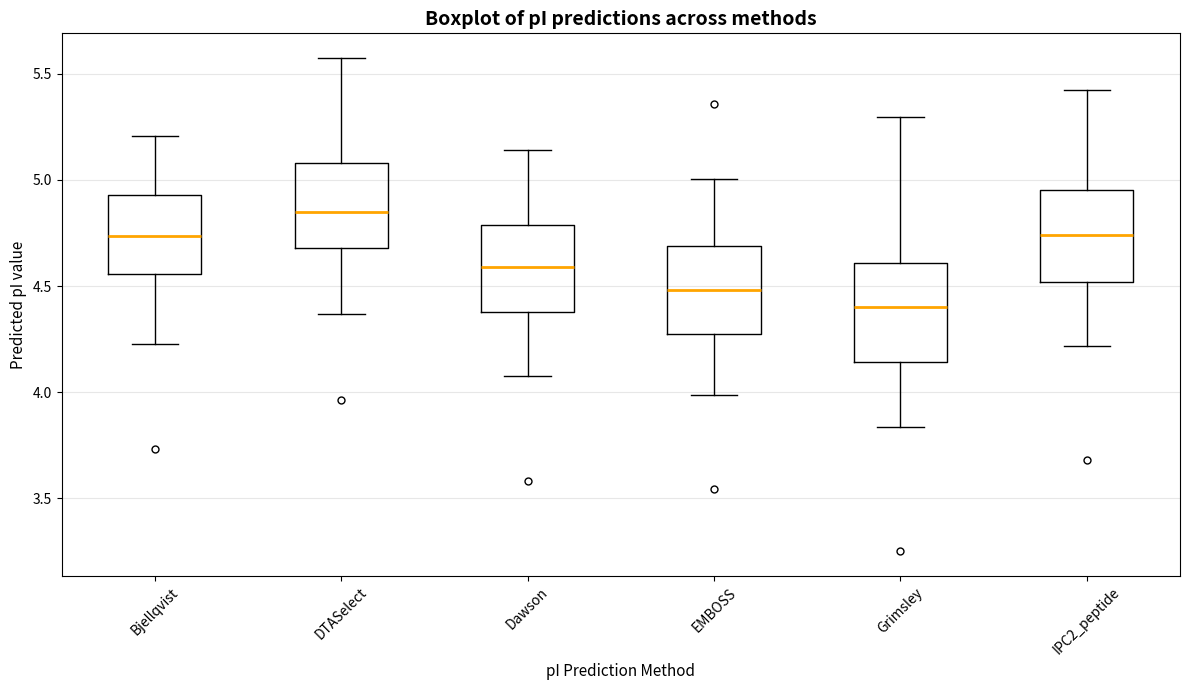

Reading left to right, read every box against the y-axis: the position of its median line, the range the box covers, and the ends of its whiskers. The values are not printed on the chart, so give them approximately, as read against the axis.

Bjellqvist: median 4.75, box 4.55 to 4.95, whiskers 4.25 to 5.20
DTASelect: median 4.85, box 4.70 to 5.10, whiskers 4.35 to 5.60
Dawson: median 4.60, box 4.40 to 4.80, whiskers 4.10 to 5.15
EMBOSS: median 4.50, box 4.30 to 4.70, whiskers 4.00 to 5.00
Grimsley: median 4.40, box 4.15 to 4.60, whiskers 3.85 to 5.30
IPC2_peptide: median 4.75, box 4.50 to 4.95, whiskers 4.20 to 5.40